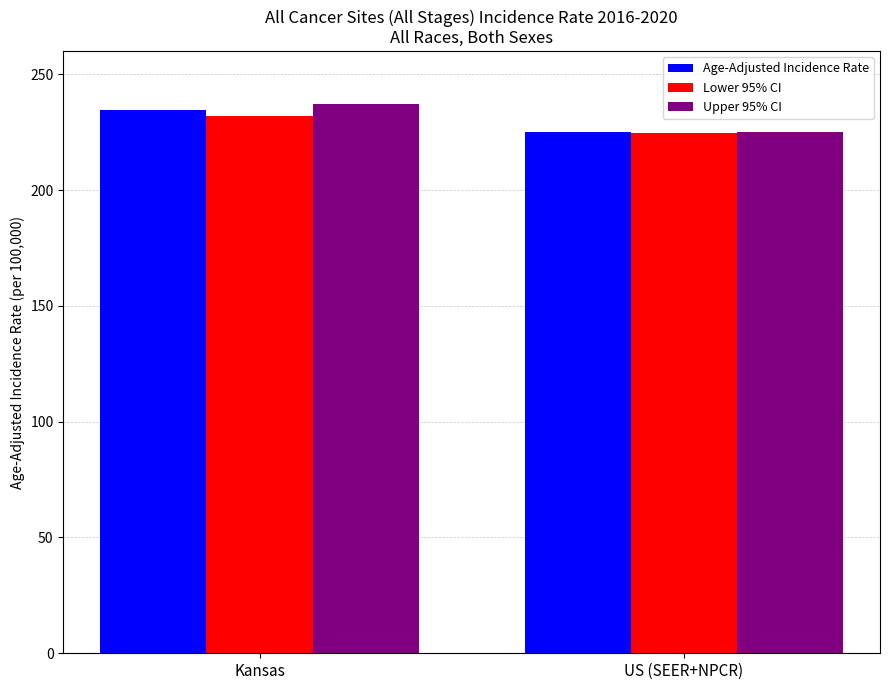

What are all the series names shown in the legend?

Age-Adjusted Incidence Rate, Lower 95% CI, Upper 95% CI